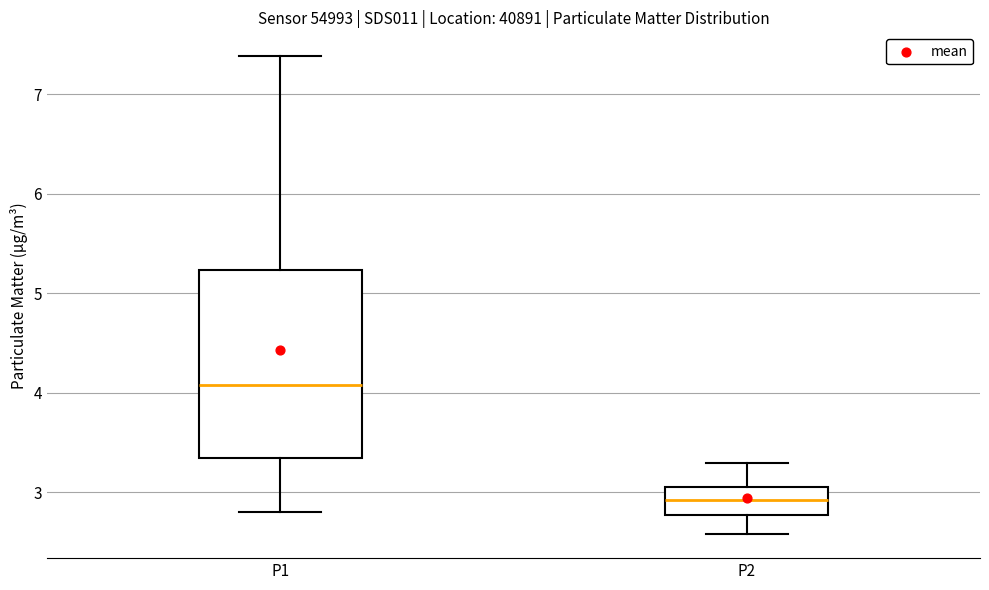

Which box is the tallest, from its lower edge to its upper edge?

P1